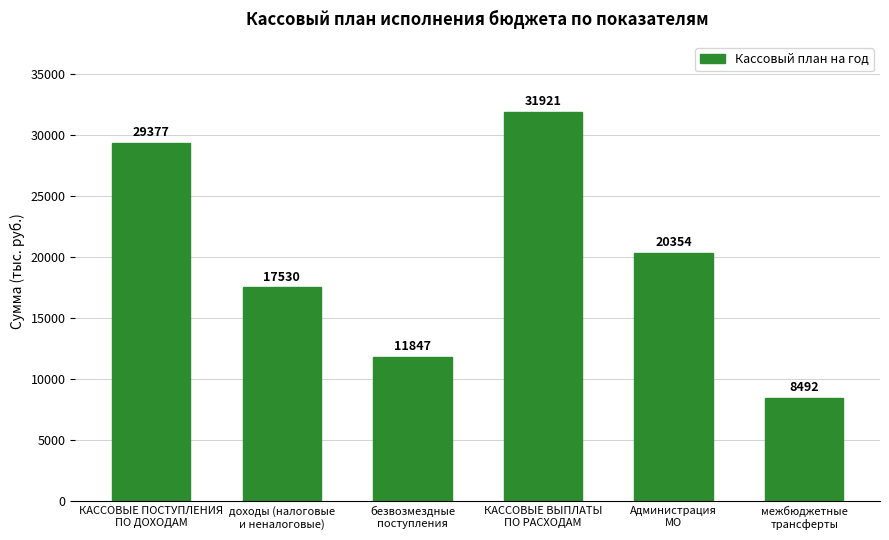

Where is the data nearest to the value 20206?

Администрация
МО